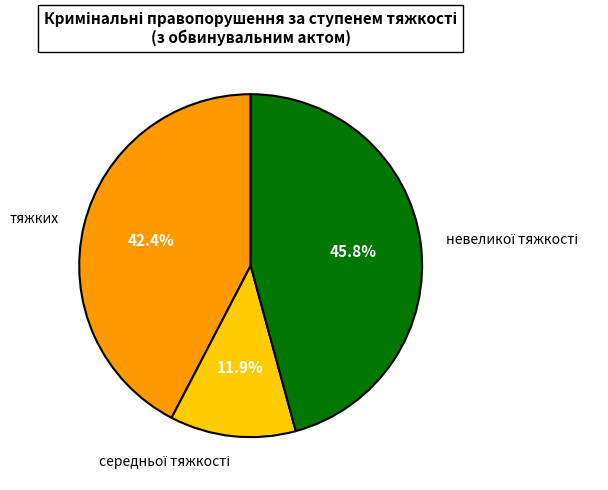

Does тяжких represent more than half of the total?

No